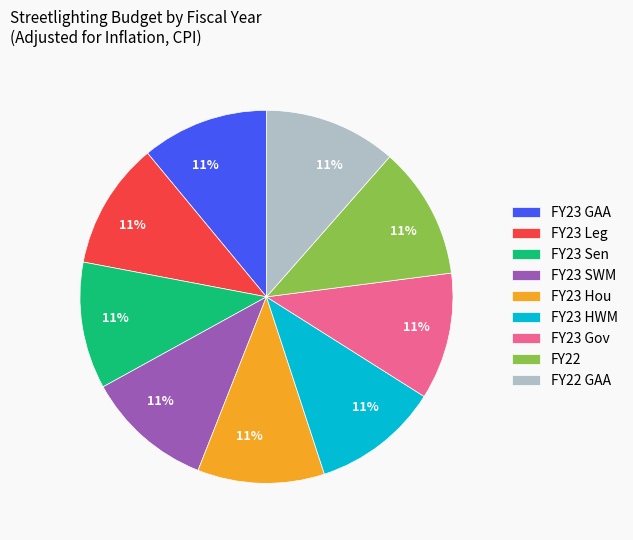

Is the sum of FY22 and FY22 GAA greater than half?

No